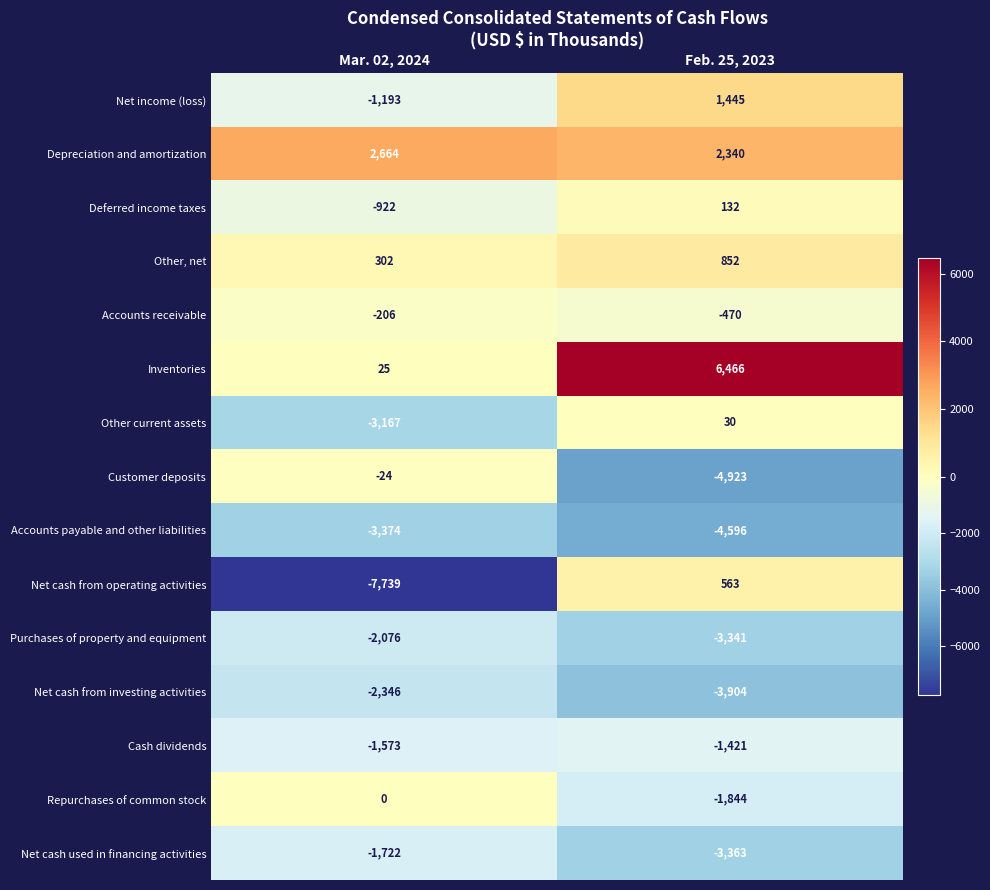

True or false: Inventories has a value of 9877 at Feb. 25, 2023.

False